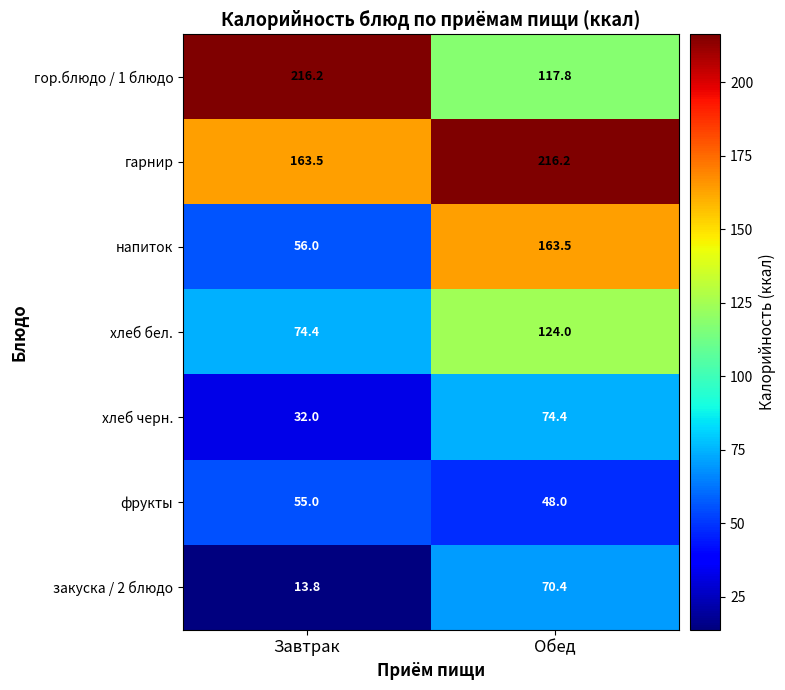

What is the sum of the гарнир values at Обед and Завтрак?

379.7